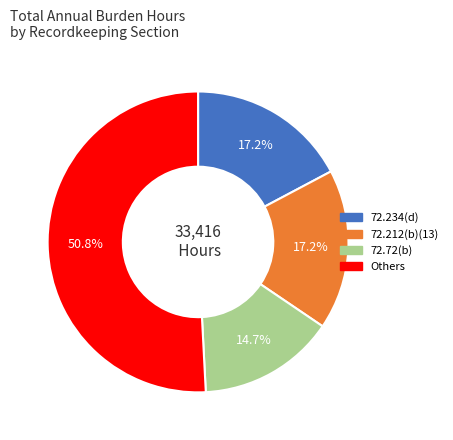

Is there a majority slice in this chart?

Yes